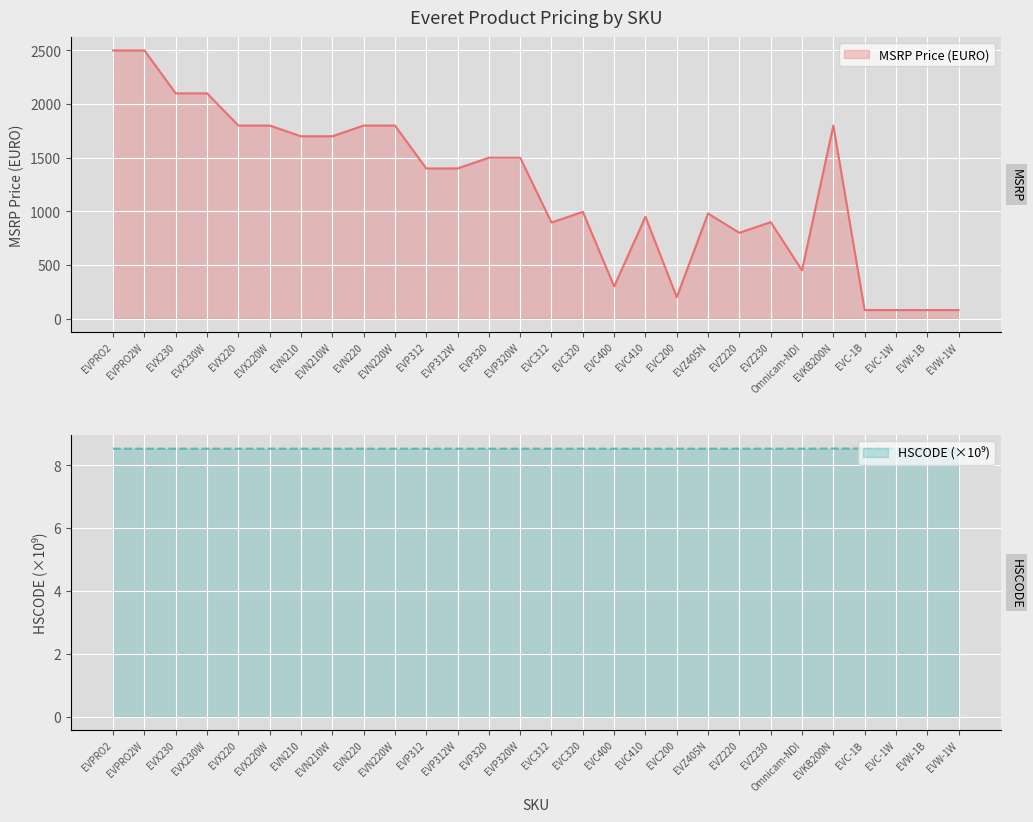

How many HSCODE values are between 8 and 9?

28